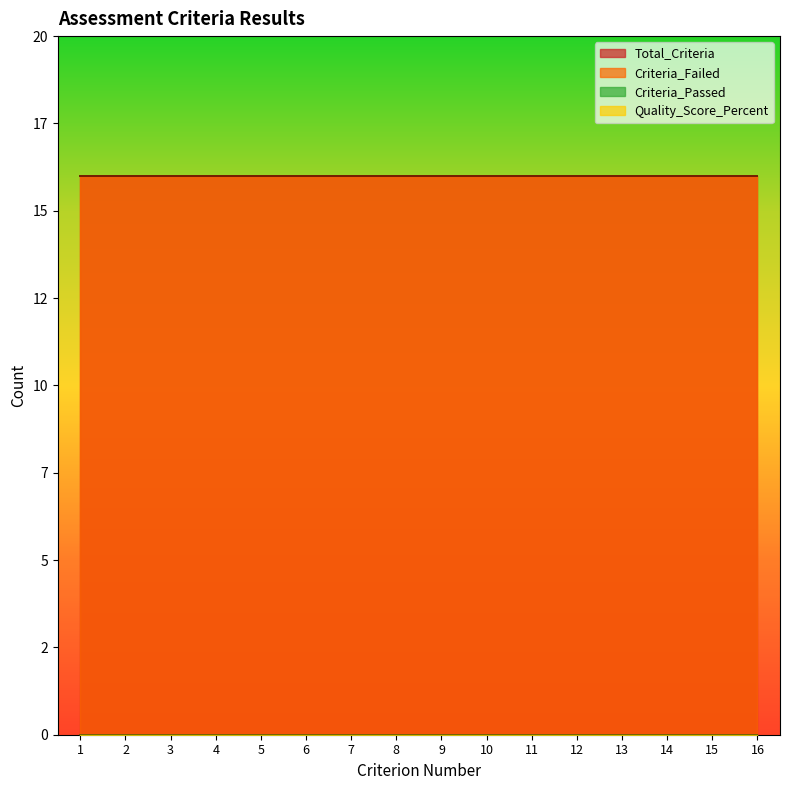

How many lines are shown in the chart?

4